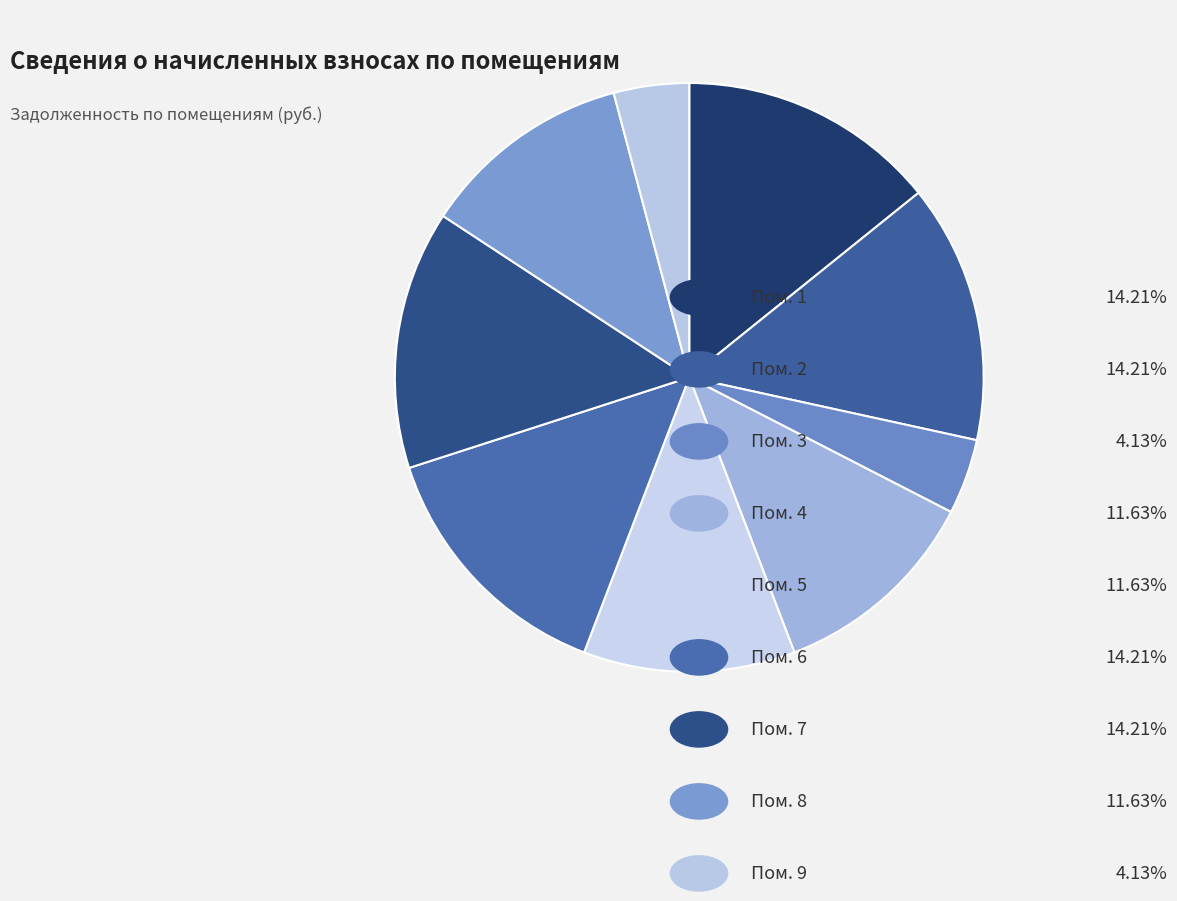

Count the number of slices in the pie.

9